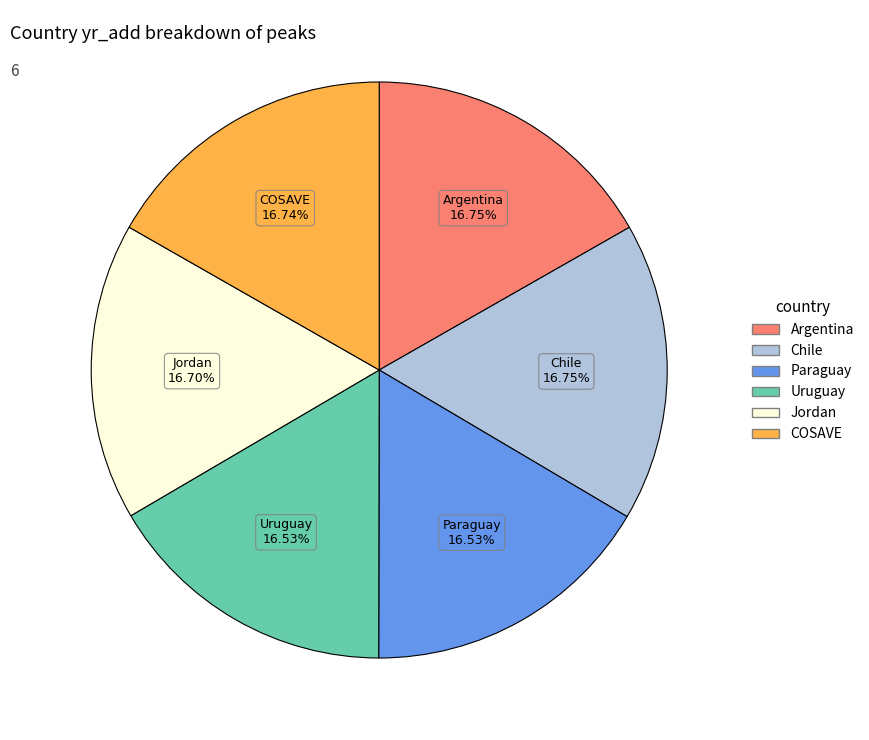

What is the ratio of the value at Uruguay to the value at Jordan?

1.0